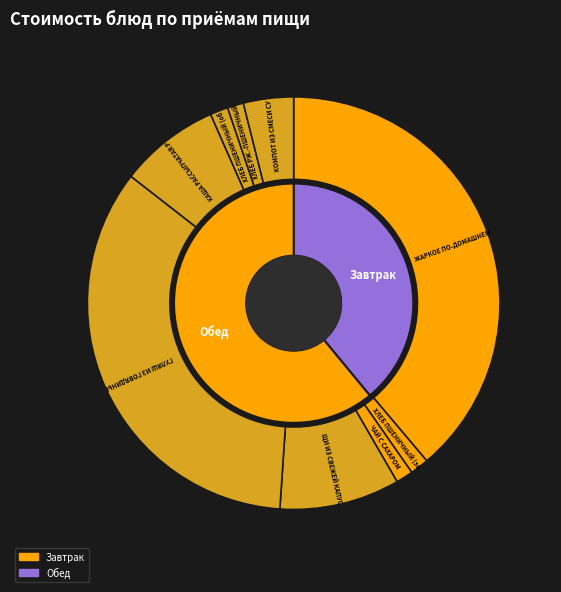

Is there any slice that represents more than half of the pie?

No